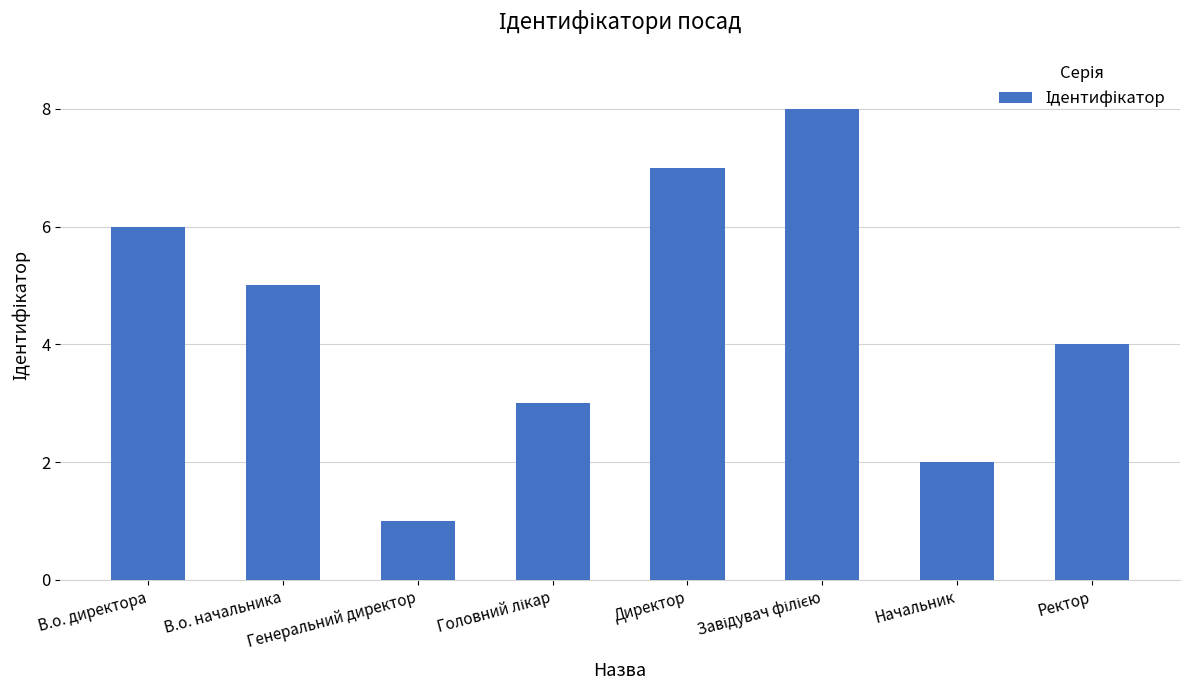

What is the maximum value shown in the chart?

8